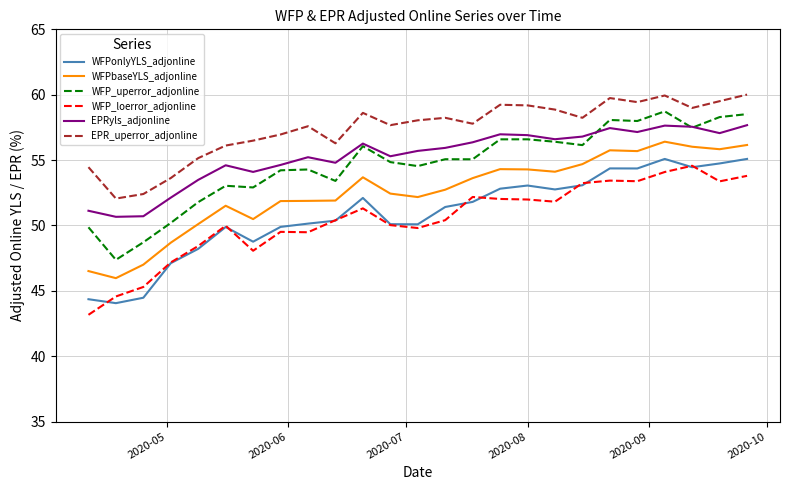

True or false: WFP_loerror_adjonline and EPRyls_adjonline cross at least once.

False